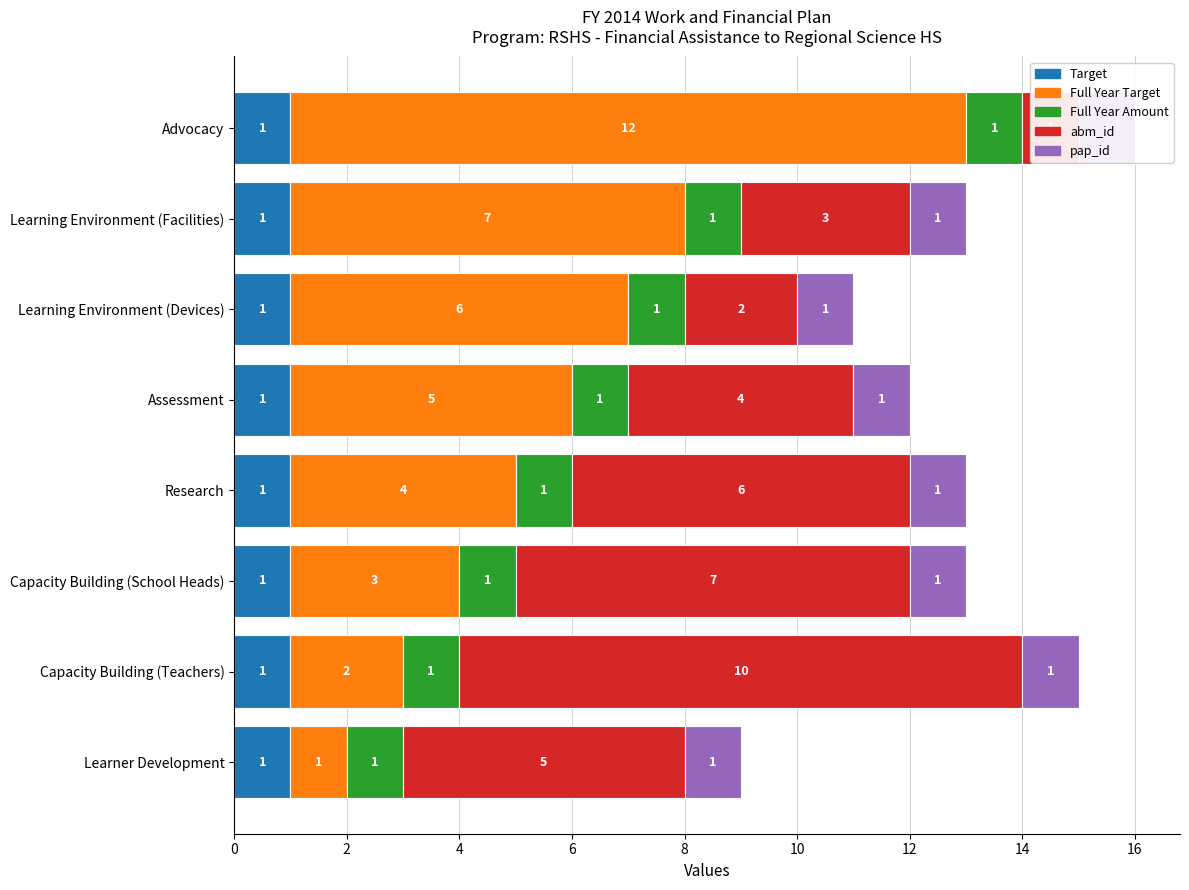

Which series has the largest total across all categories?

Full Year Target